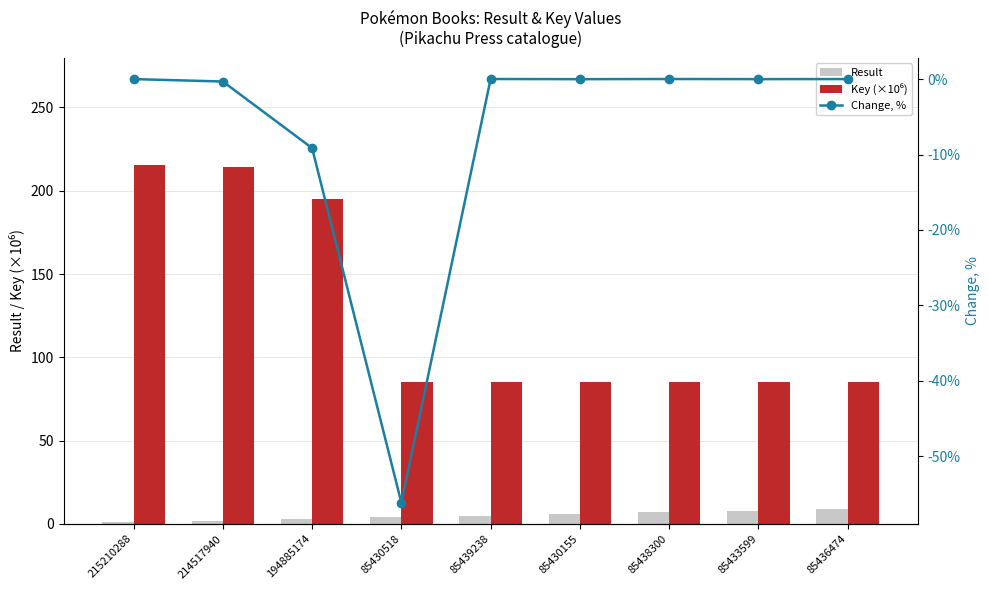

What is the approximate value of Key (×10⁶) at 215210288?

215.2